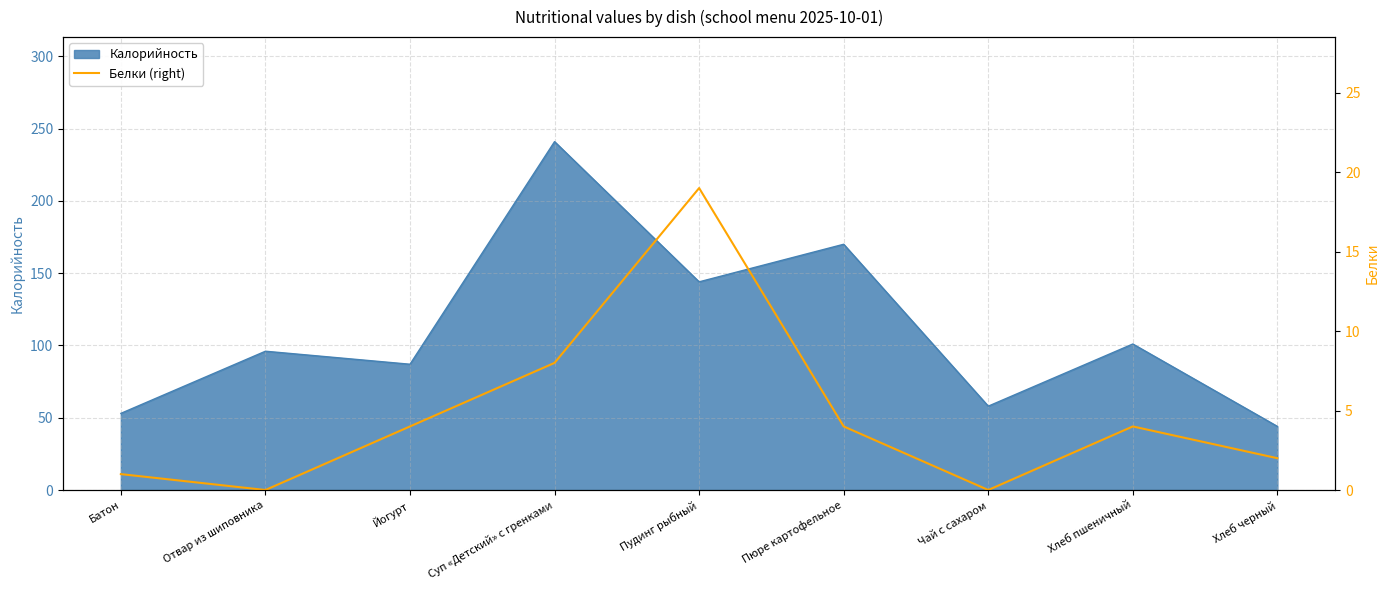

What is the average value?

5